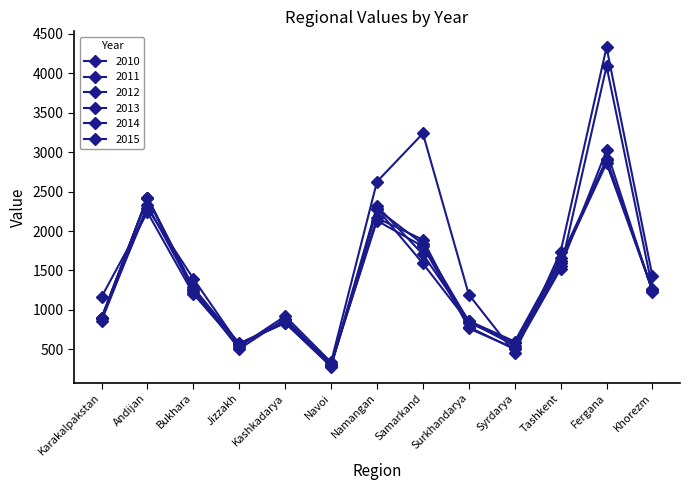

True or false: 2011 has more than 2 points higher than both neighbors.

True